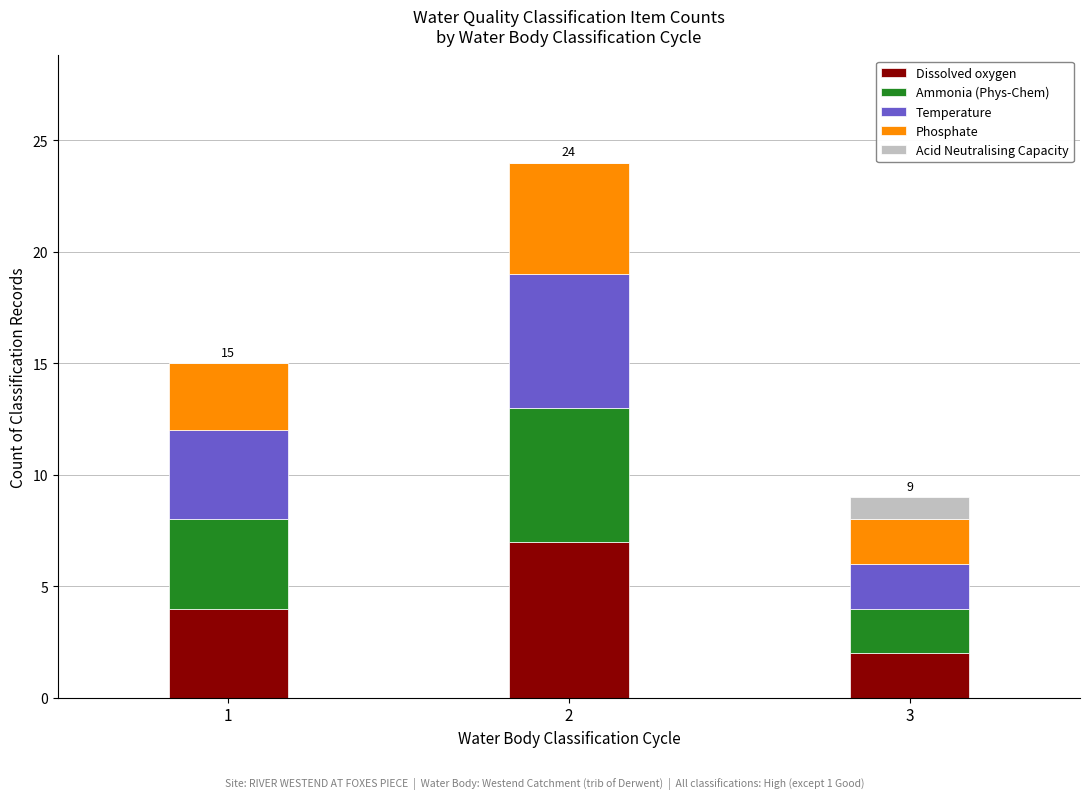

Read the Dissolved oxygen value at 3.

2